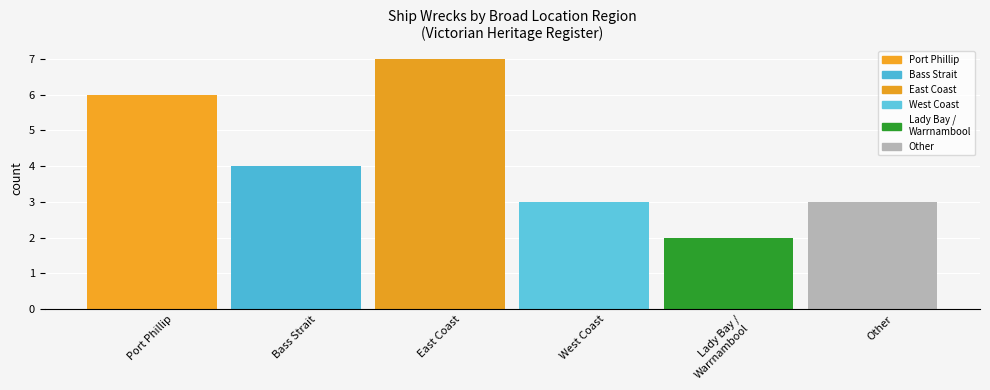

How many bars are there in total?

6